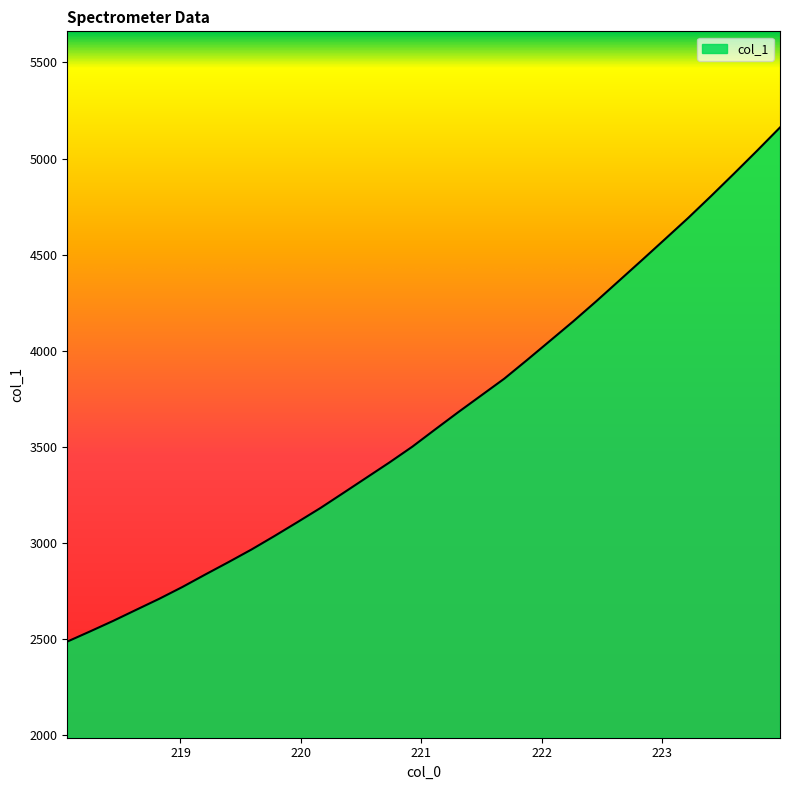

What is the minimum value shown in the chart?

2487.3